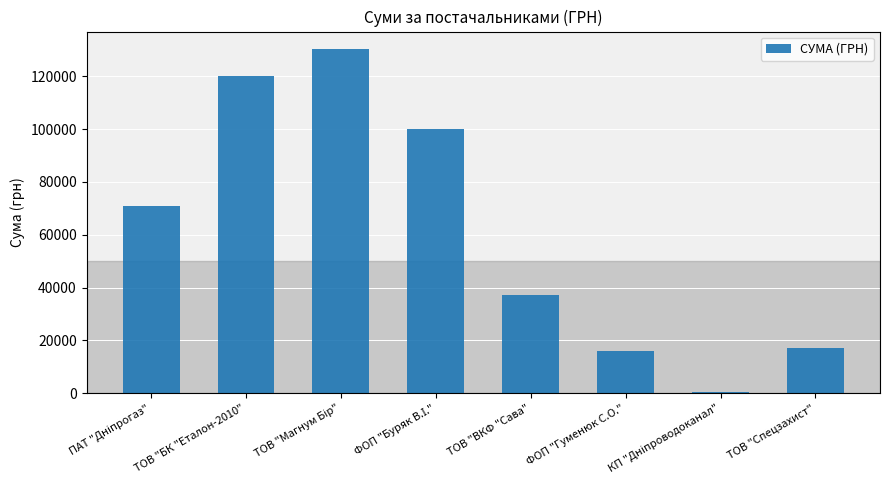

How many values are below 70776?

4